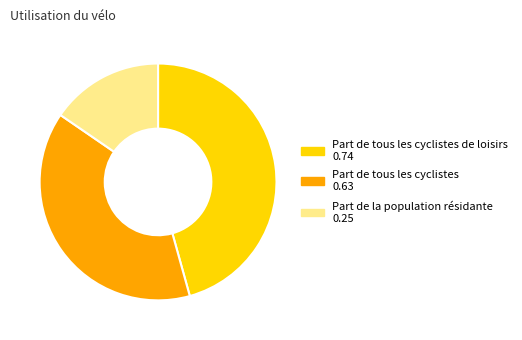

Does any single category account for the majority?

No